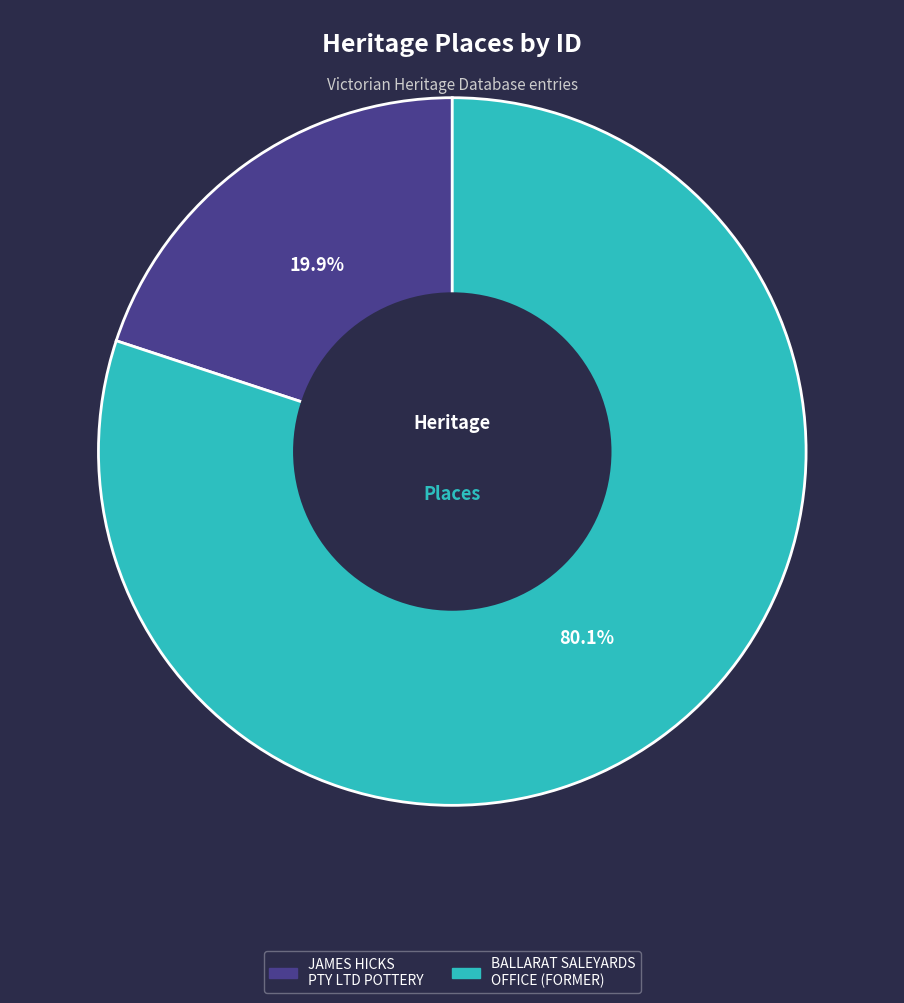

What is the largest slice in the pie chart?

BALLARAT SALEYARDS OFFICE (FORMER)